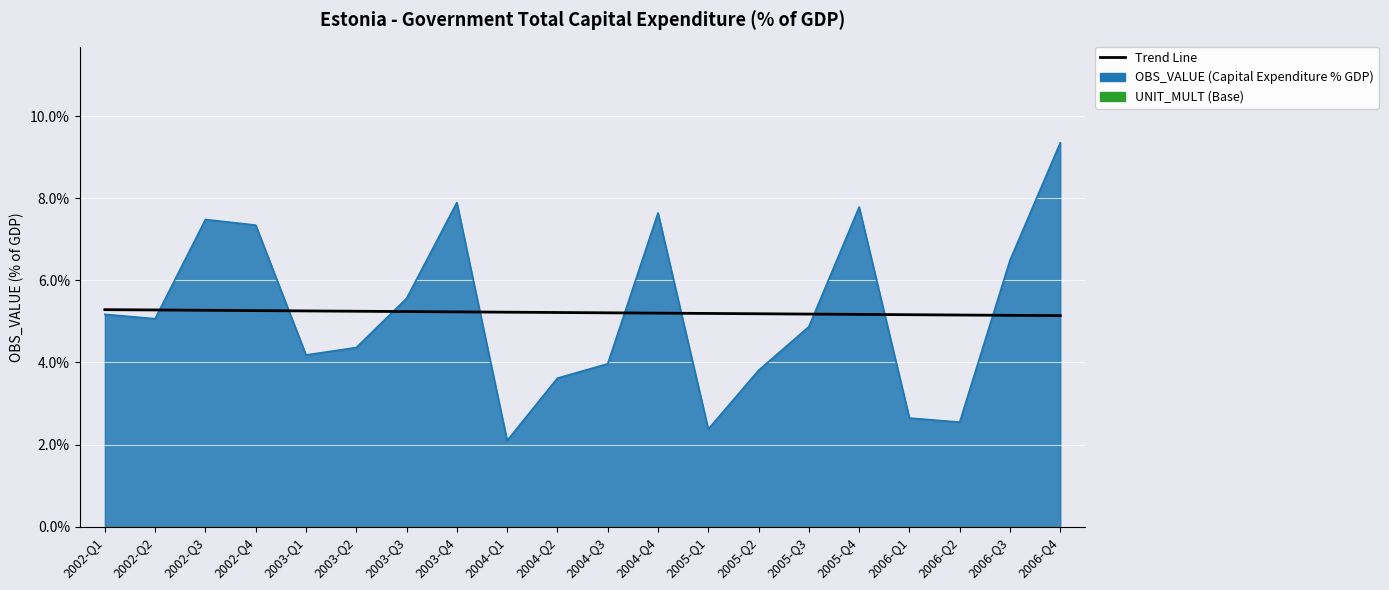

The value at 2004-Q3 is 9.0. True or false?

False